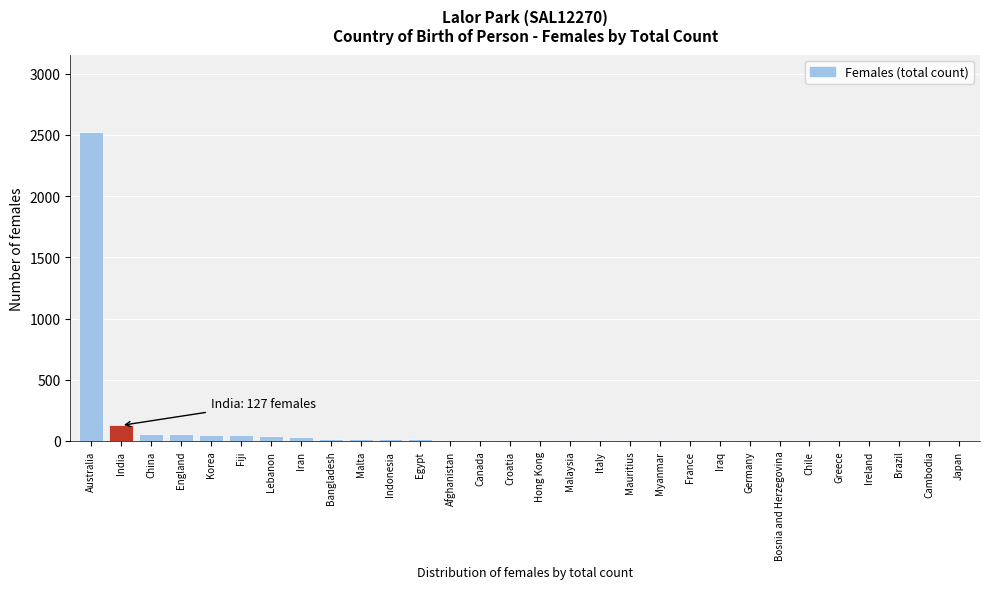

At which label is the value closest to 1262?

India